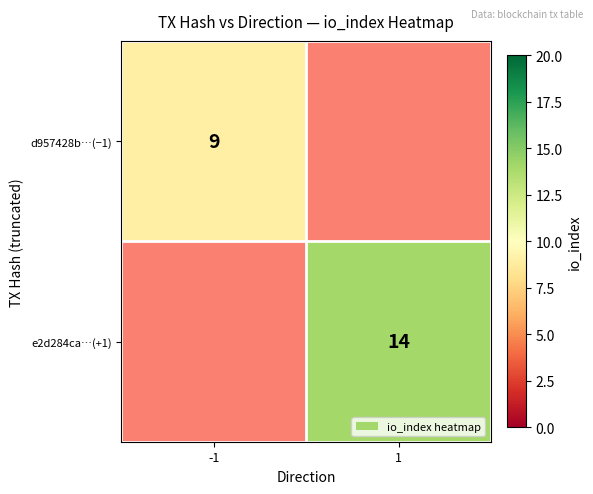

True or false: e2d284ca…(+1) has a value of 14 at 1.

True